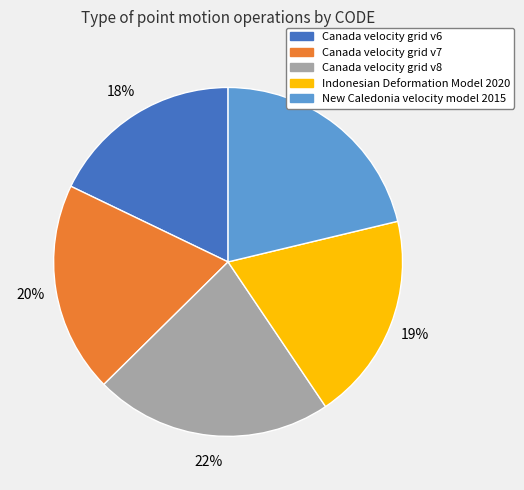

To the nearest percent, what is the difference between the New Caledonia velocity model 2015 and Canada velocity grid v6 slice percentages?

3%